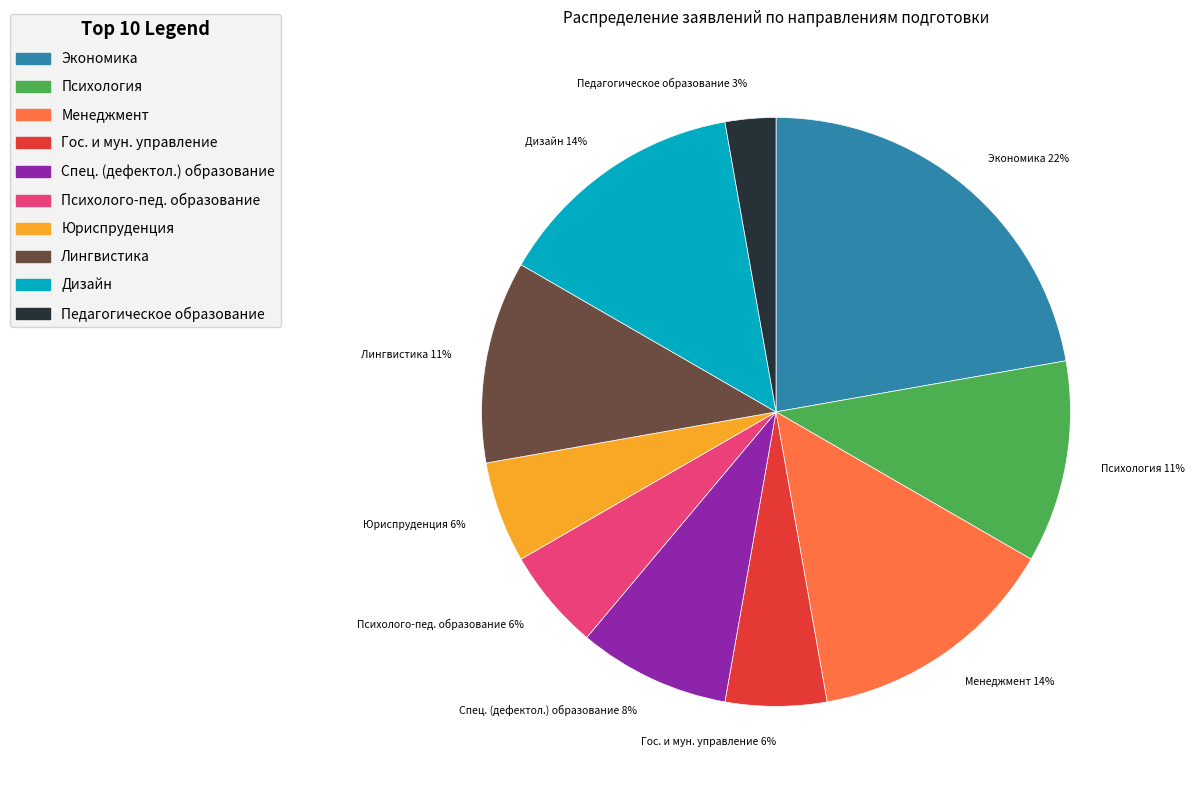

Is it true that Юриспруденция is 15% of the pie?

False